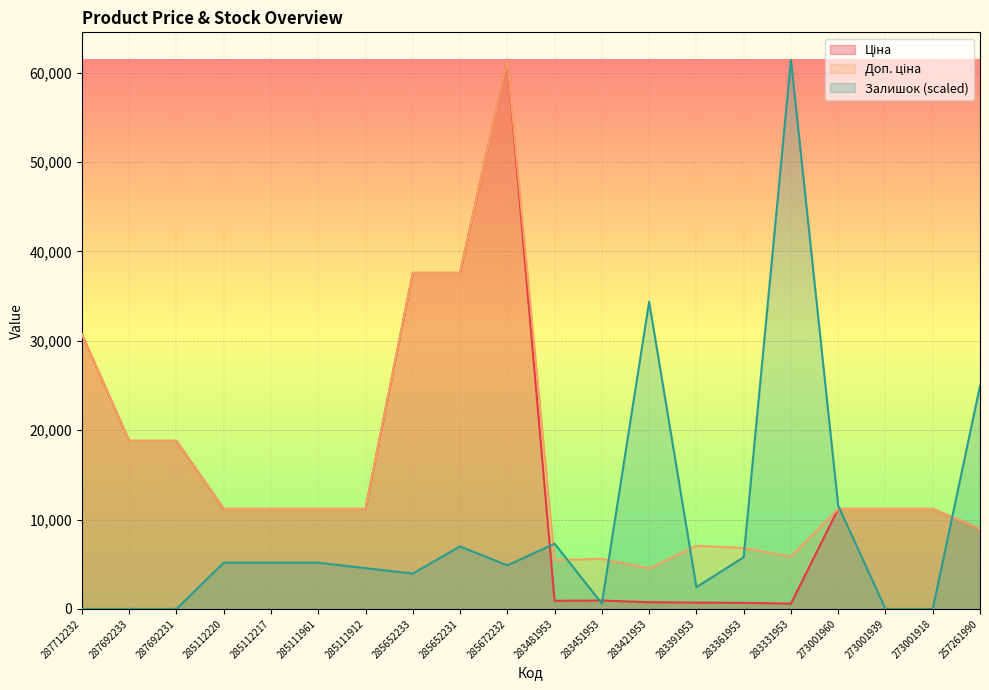

List the series in order of their overall mean, lowest first.

Залишок, Ціна, Доп. ціна